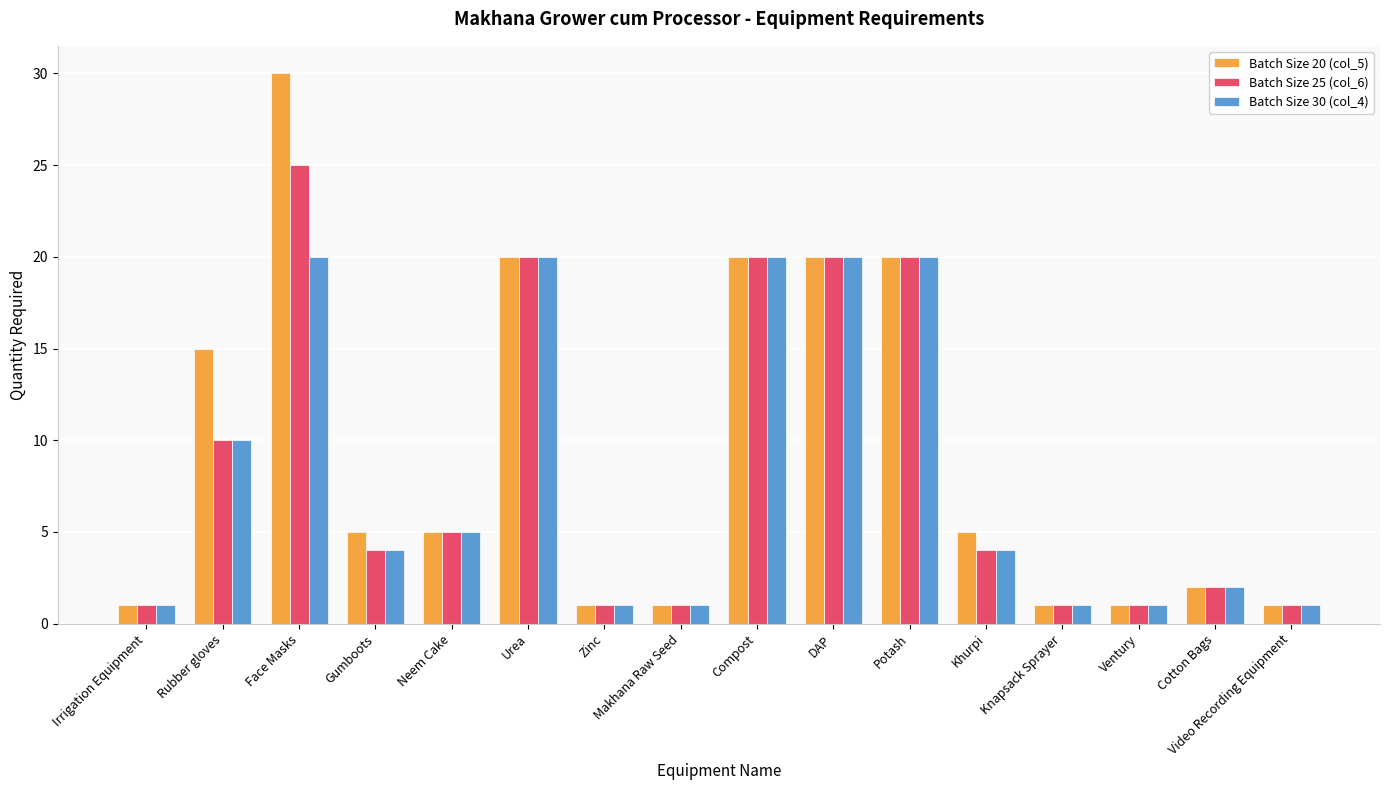

Reading left to right, what are all the values shown in this chart?

Batch Size 20 (col_5): 1	15	30	5	5	20	1	1	20	20	20	5	1	1	2	1
Batch Size 25 (col_6): 1	10	25	4	5	20	1	1	20	20	20	4	1	1	2	1
Batch Size 30 (col_4): 1	10	20	4	5	20	1	1	20	20	20	4	1	1	2	1